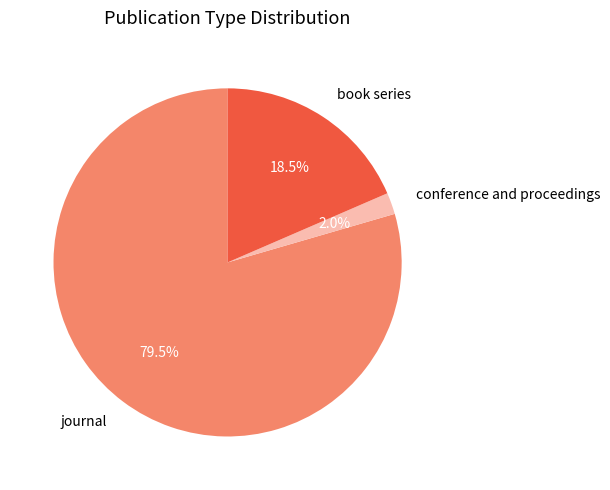

Rank the categories by value from highest to lowest.

journal, book series, conference and proceedings